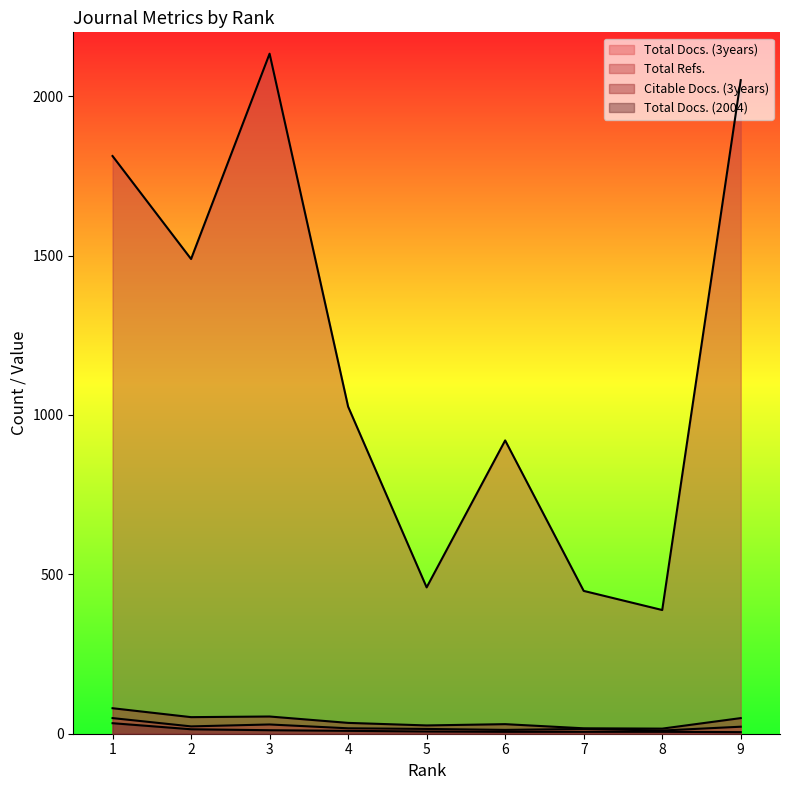

Reading left to right, list all the values displayed in this chart.

Total Docs. (3years): 1=49	2=23	3=29	4=17	5=15	6=12	7=15	8=10	9=22
Total Refs.: 1=1812	2=1489	3=2133	4=1026	5=459	6=920	7=448	8=388	9=2050
Citable Docs. (3years): 1=80	2=52	3=54	4=34	5=26	6=30	7=17	8=16	9=49
Total Docs. (2004): 1=33	2=14	3=11	4=9	5=7	6=6	7=6	8=6	9=5